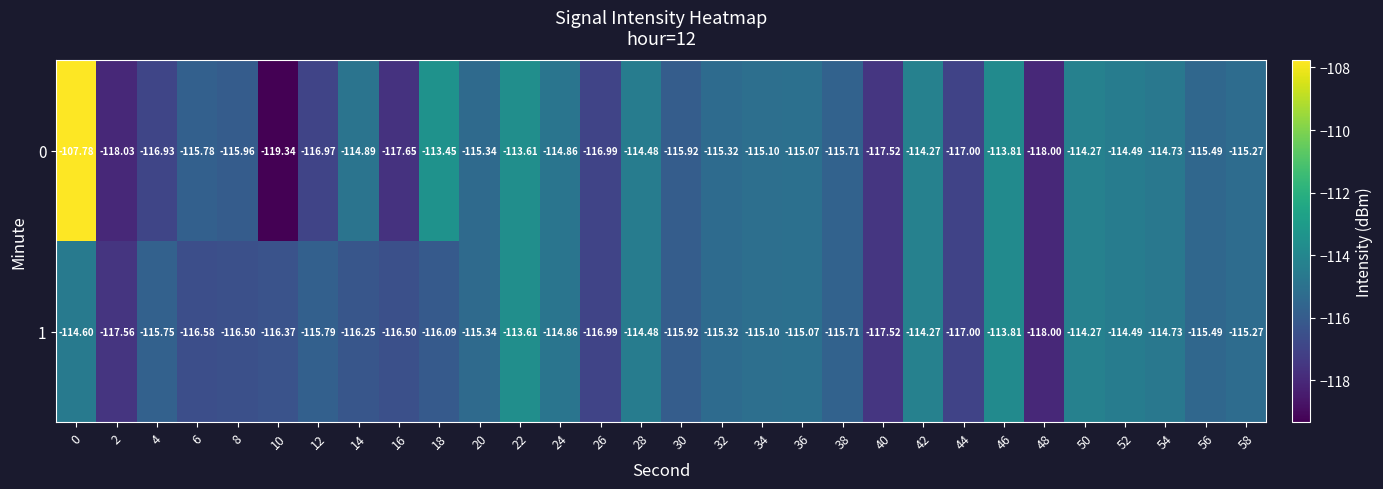

Is the value of 0 at 38 greater than the value of 1 at 44?

Yes